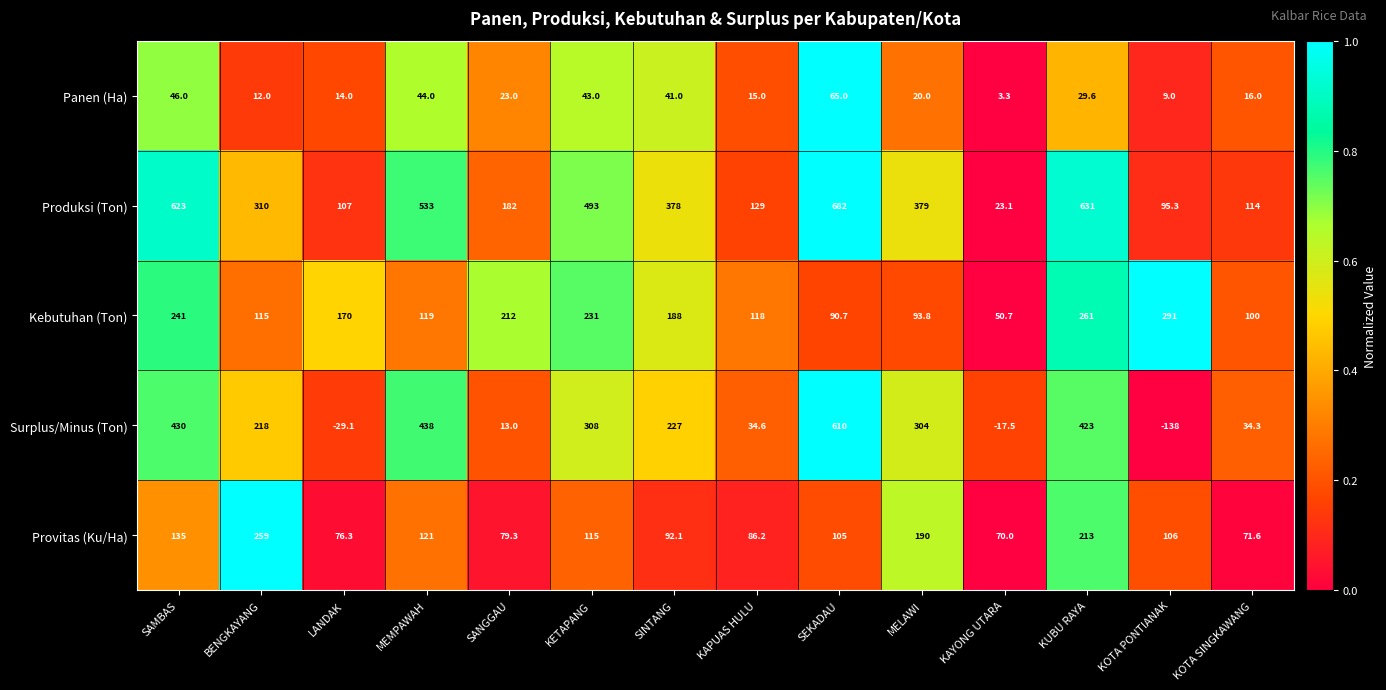

At how many categories does at least one series exceed 0?

14